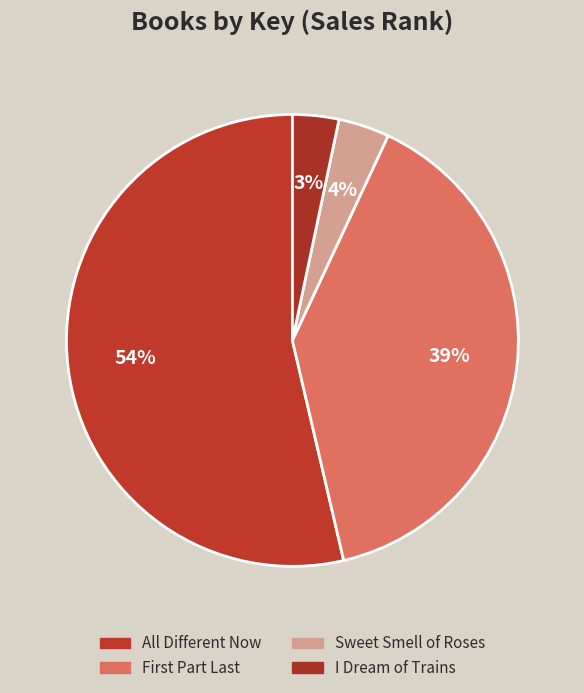

Rank the categories by value from lowest to highest.

I Dream of Trains, Sweet Smell of Roses, First Part Last, All Different Now